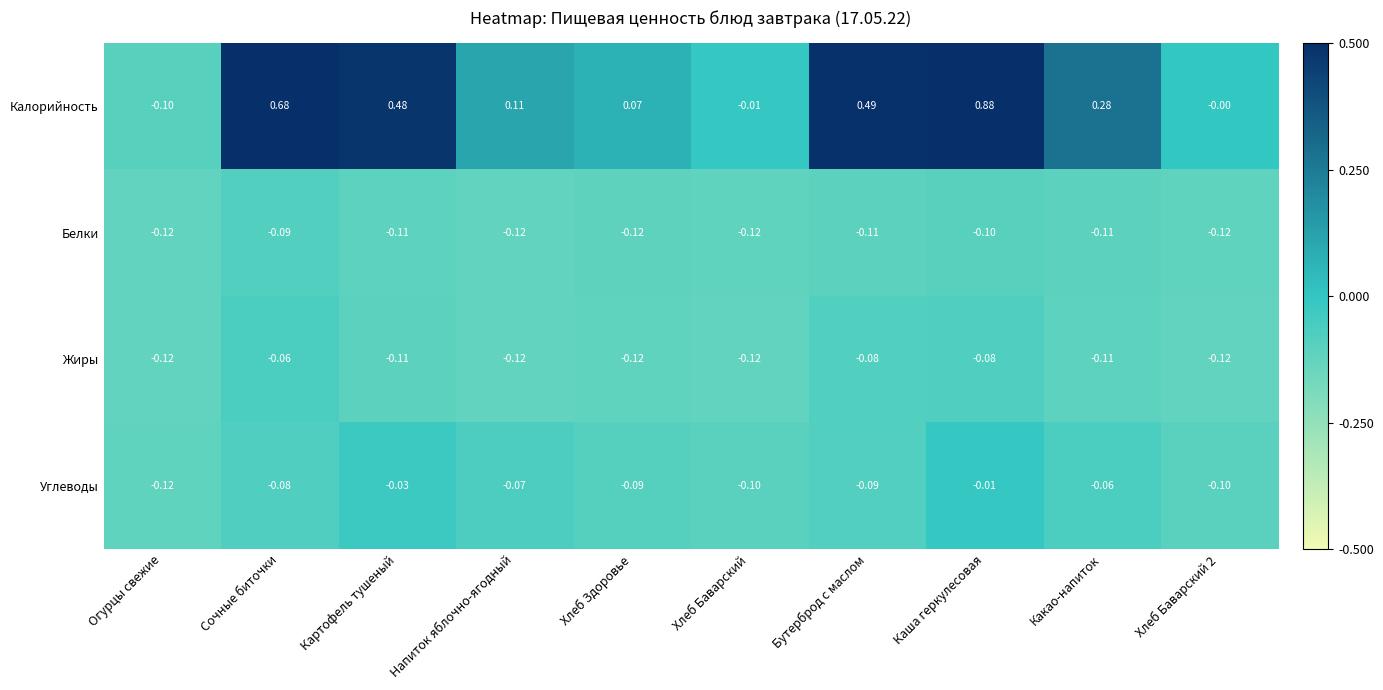

Which series has the largest total across all categories?

Калорийность